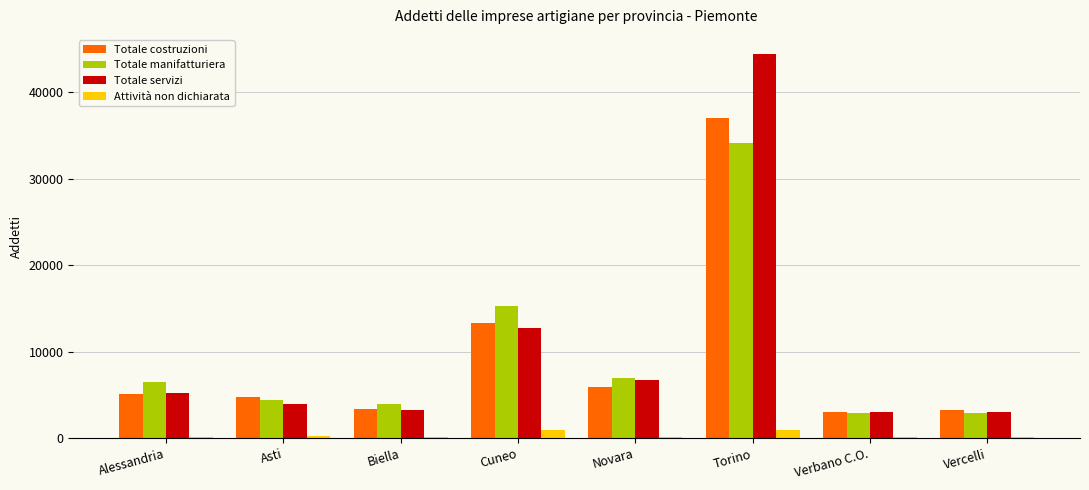

What is the maximum value shown in the chart?

44396